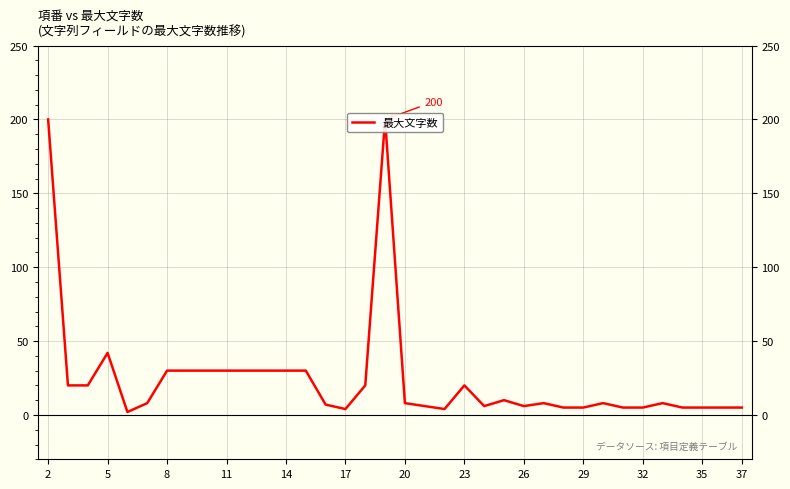

How many values exceed 8?

16